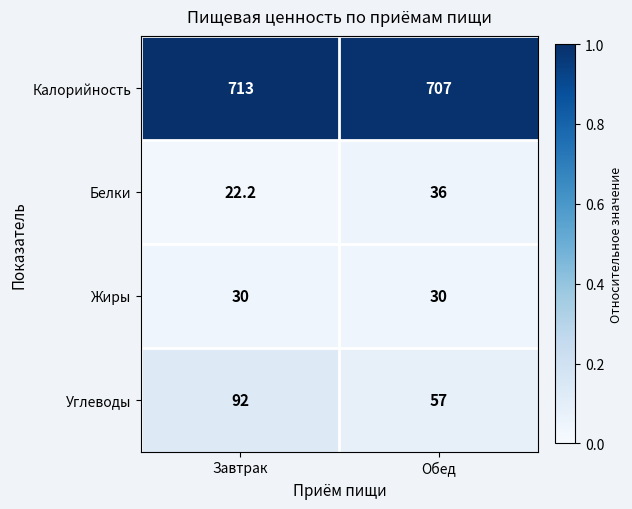

Which series has the largest range (max minus min)?

Углеводы